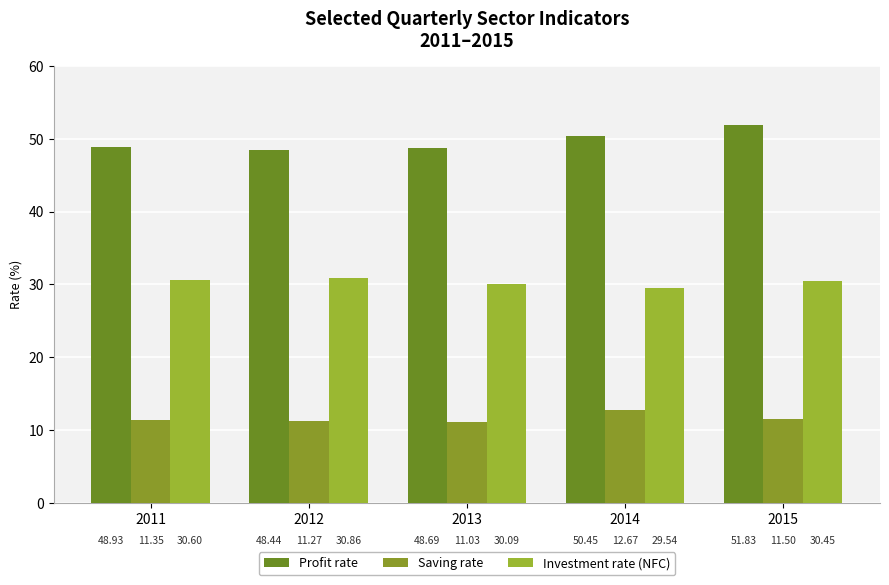

How many data points does each series have?

5